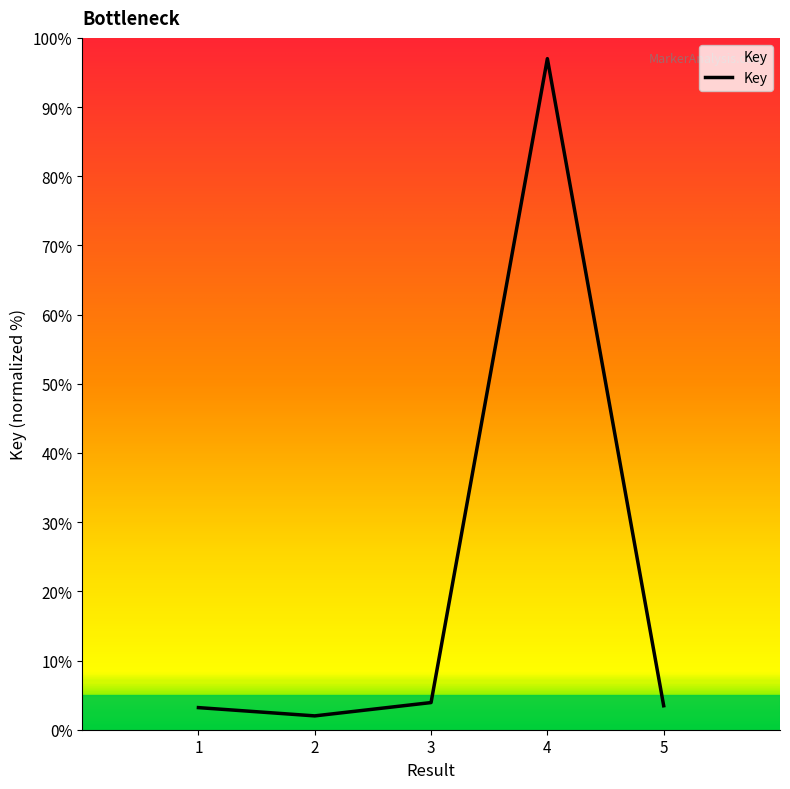

What is the difference between the maximum and second lowest values?

93.8